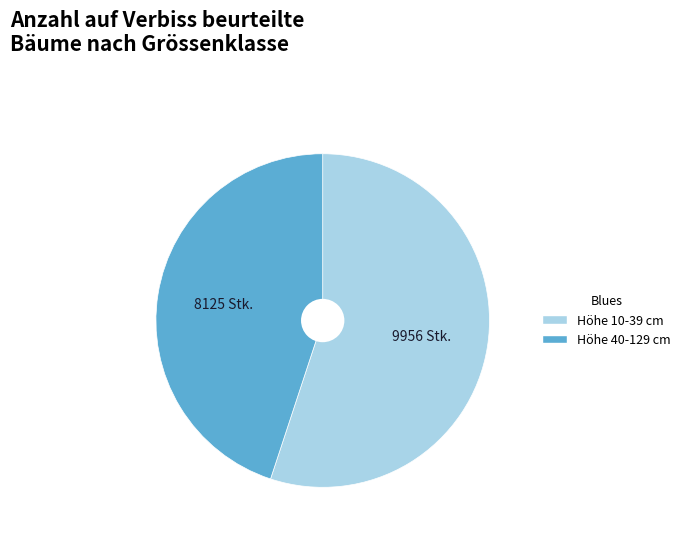

Is there any slice that represents more than half of the pie?

Yes